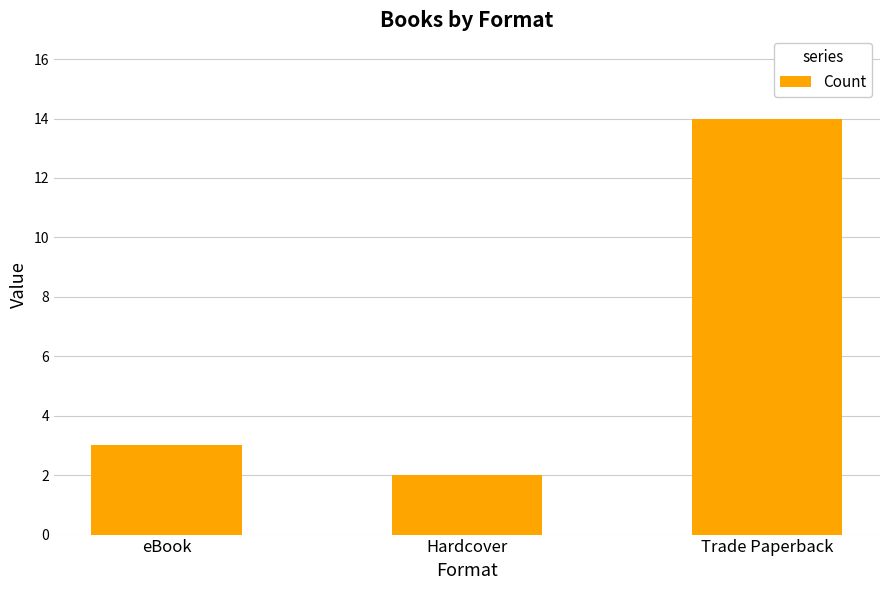

Which has a higher value, Hardcover or Trade Paperback?

Trade Paperback